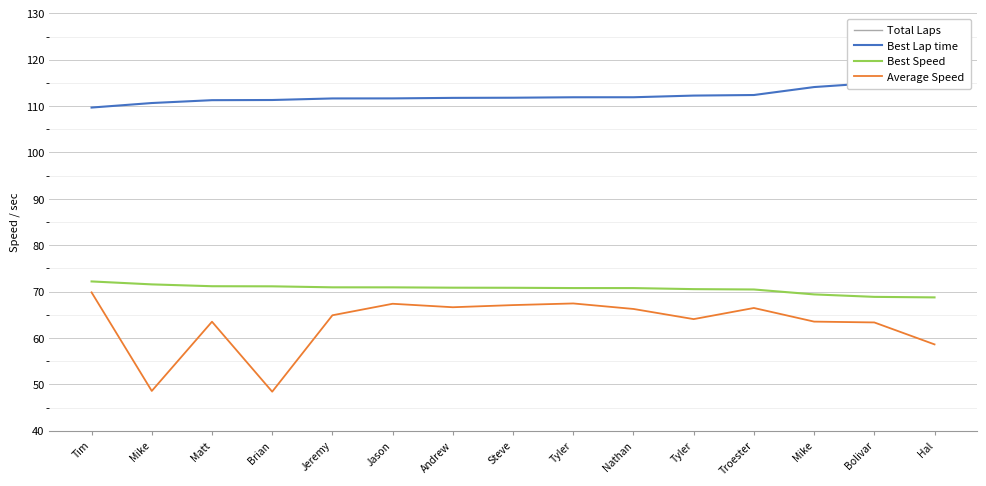

What is the label of the 12th point from the left?

Troester